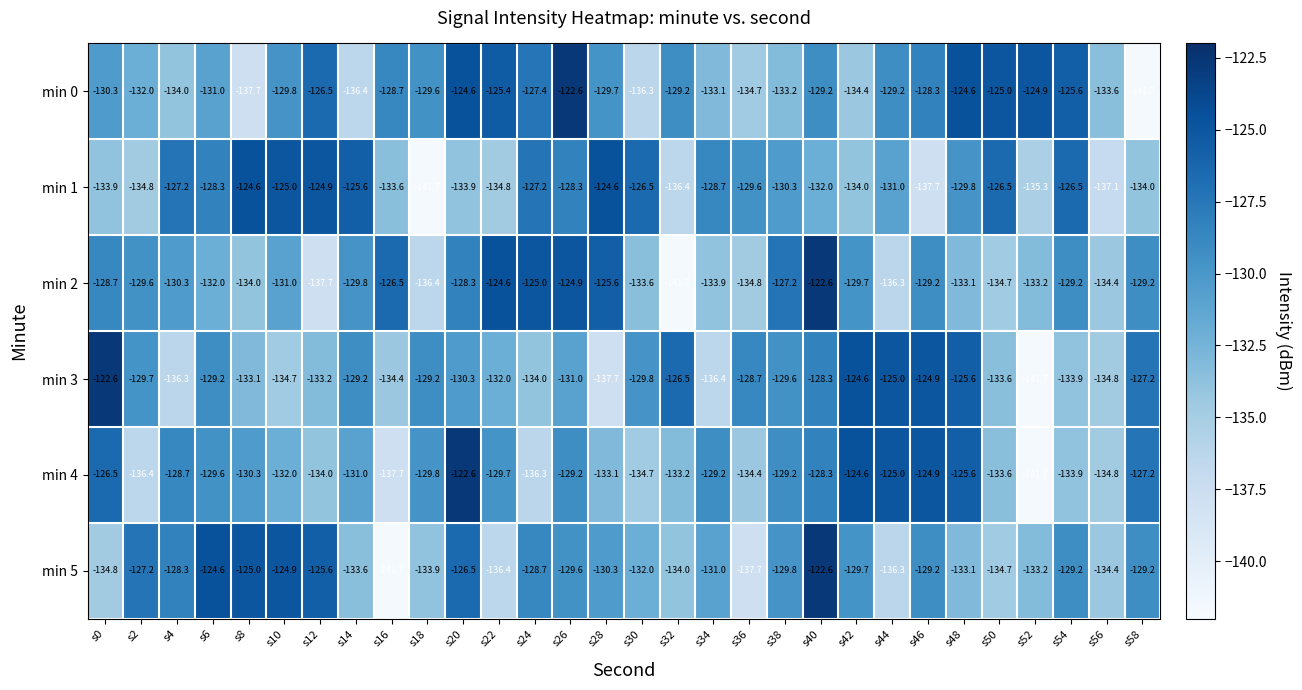

What is the minimum value for min 4?

-141.7